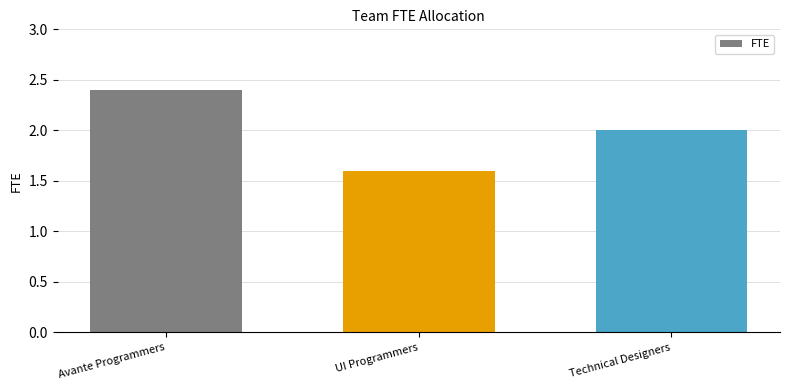

What is the minimum value shown in the chart?

1.6